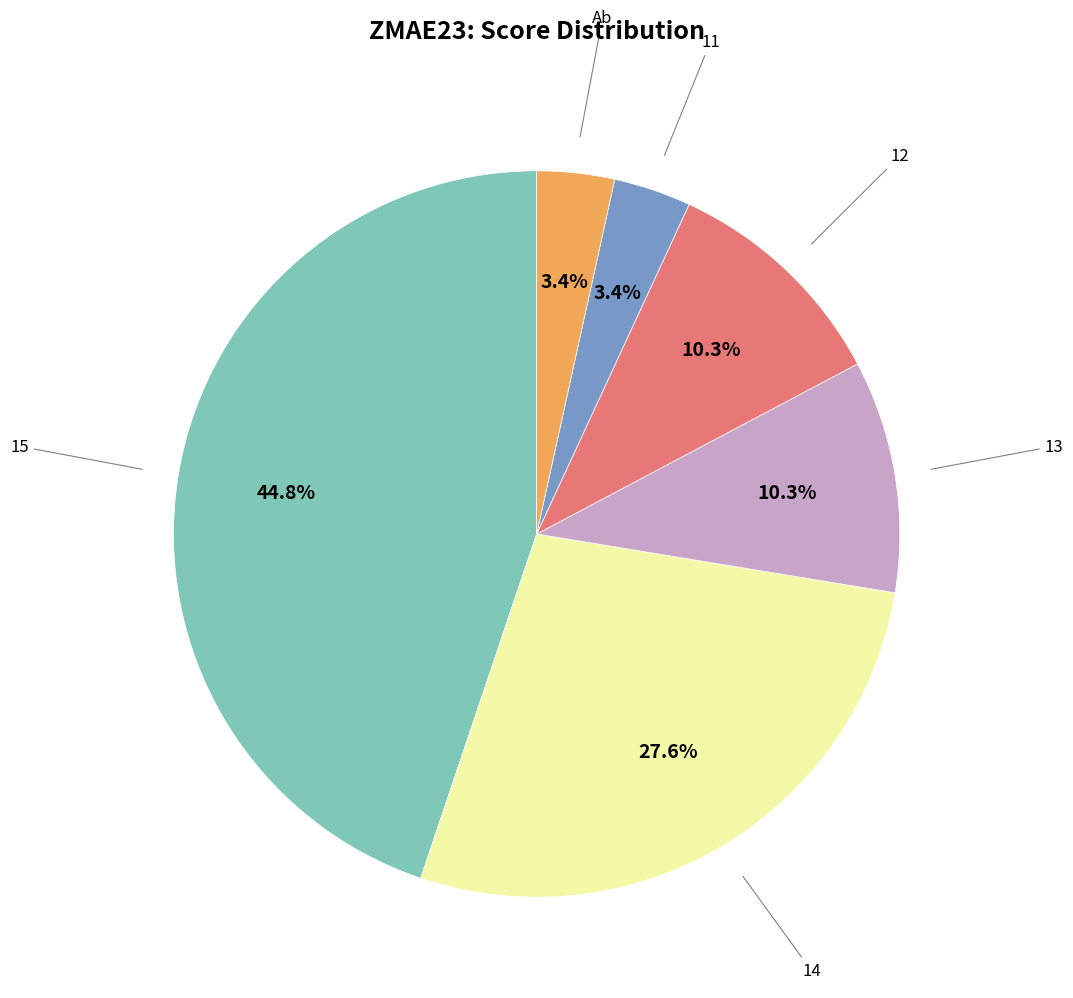

Is there any slice that represents more than half of the pie?

No